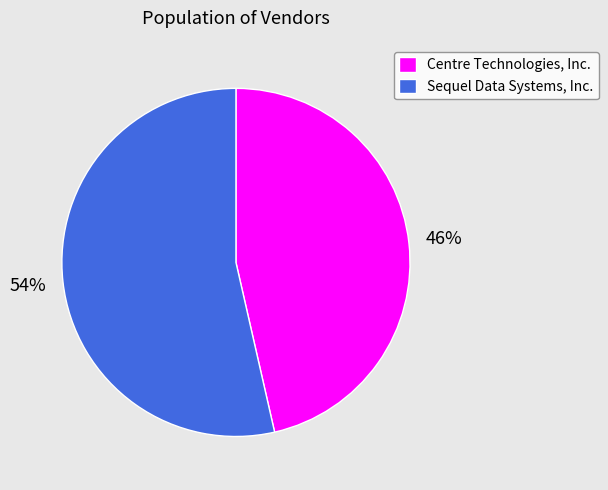

Which slice is the smallest?

Centre Technologies, Inc.